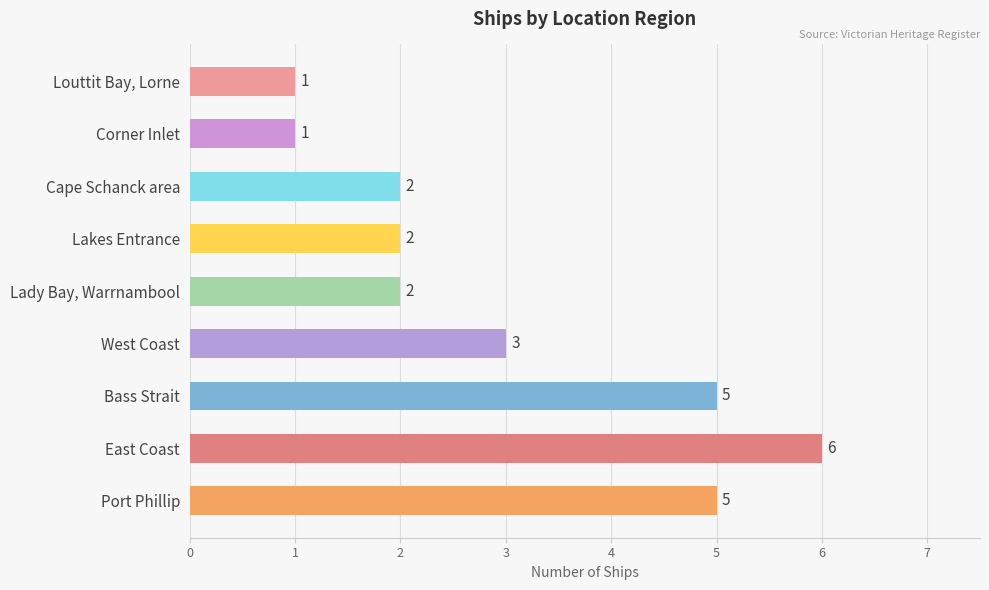

What is the ratio of the value at West Coast to the value at Lakes Entrance?

1.5